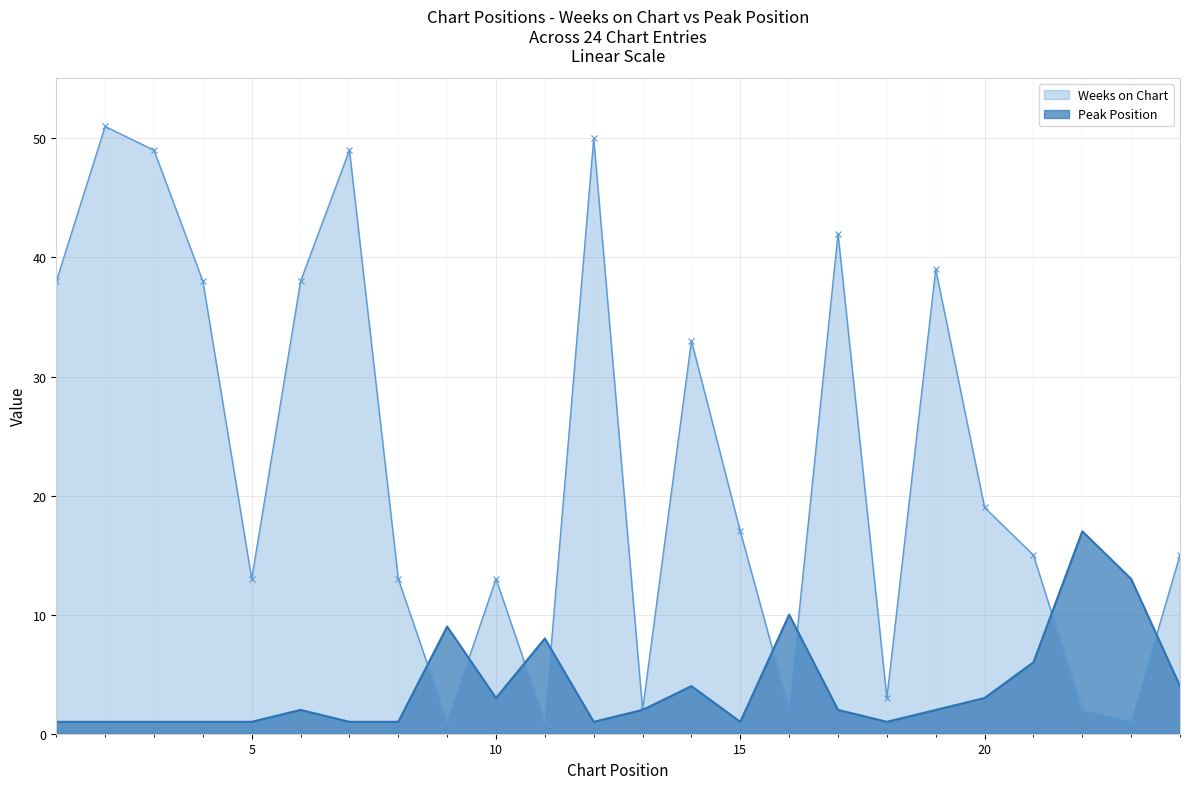

Between 22 and 2, which is larger?

2